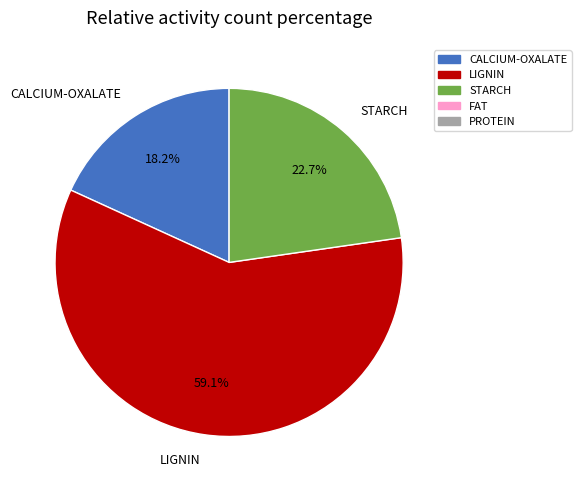

What percentage is the STARCH slice, to the nearest percent?

23%